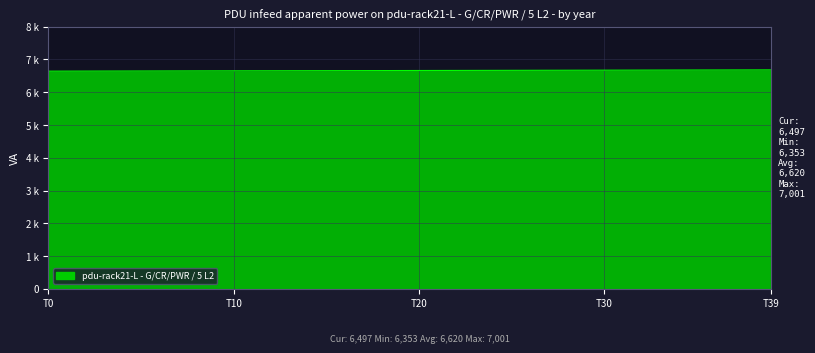

Does the chart display data point markers on the line(s)?

No